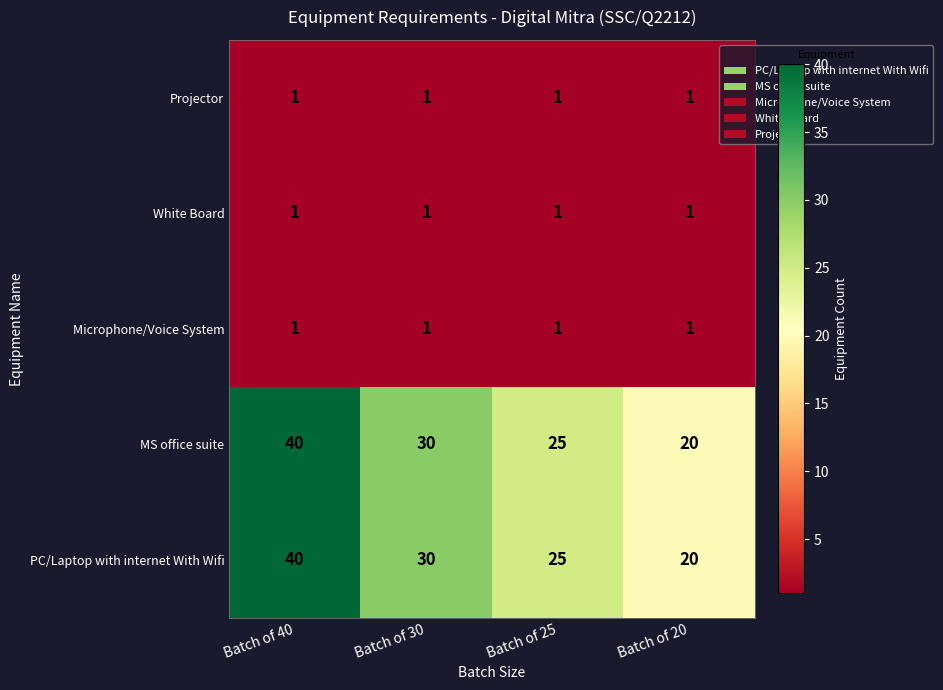

List the labels in order of PC/Laptop with internet With Wifi value, smallest first.

Batch of 20, Batch of 25, Batch of 30, Batch of 40